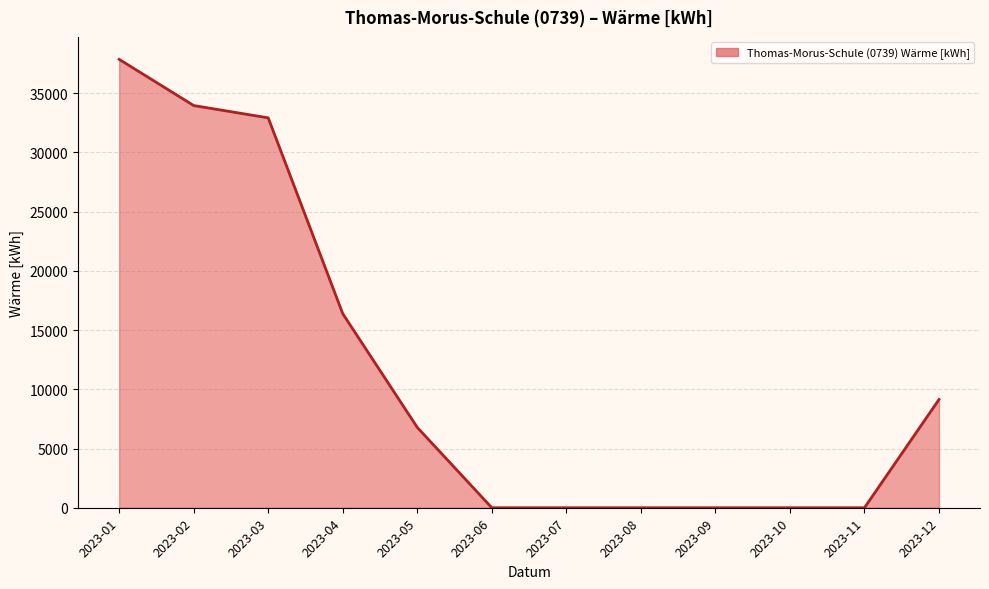

Which category has the highest value across all series?

2023-01